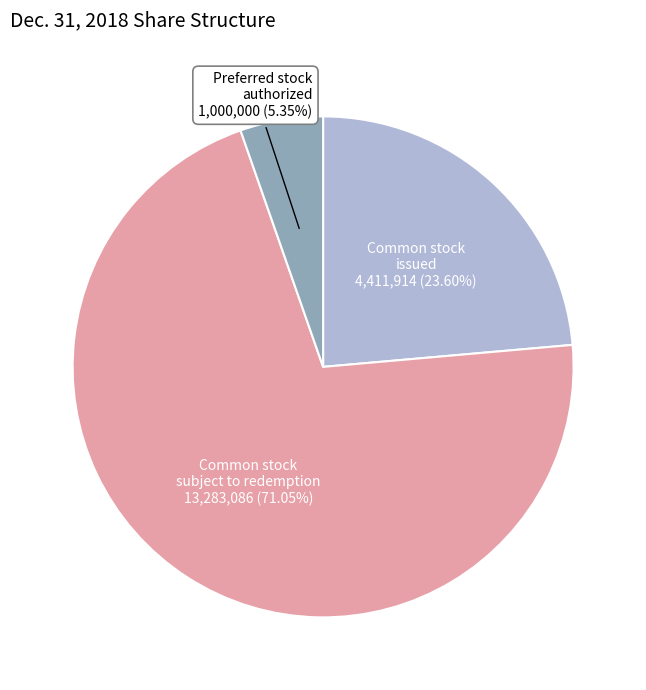

Is there any slice that represents more than half of the pie?

Yes